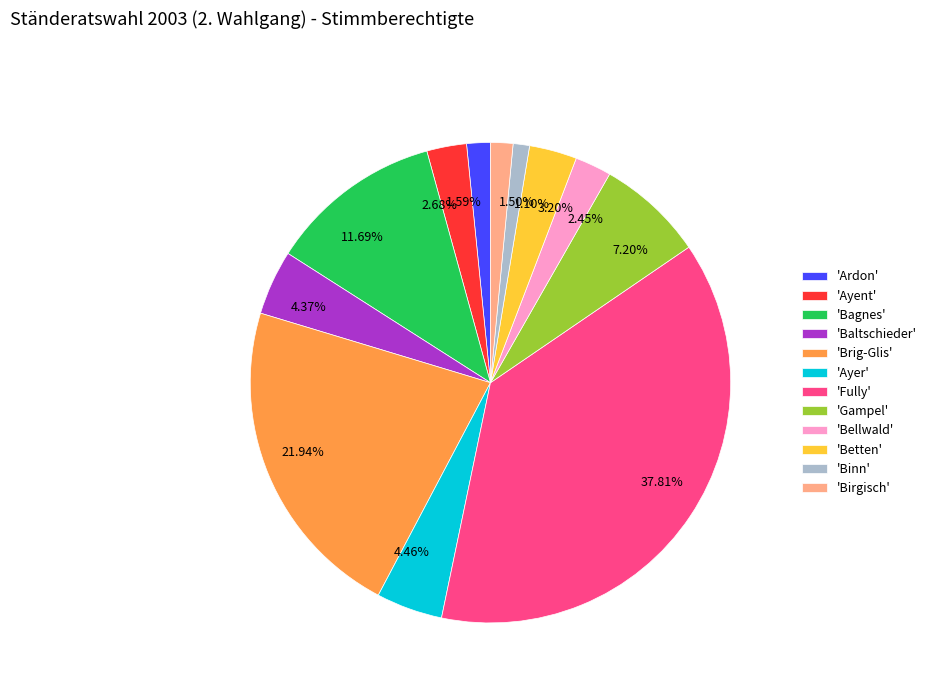

How many slices are in this pie chart?

12